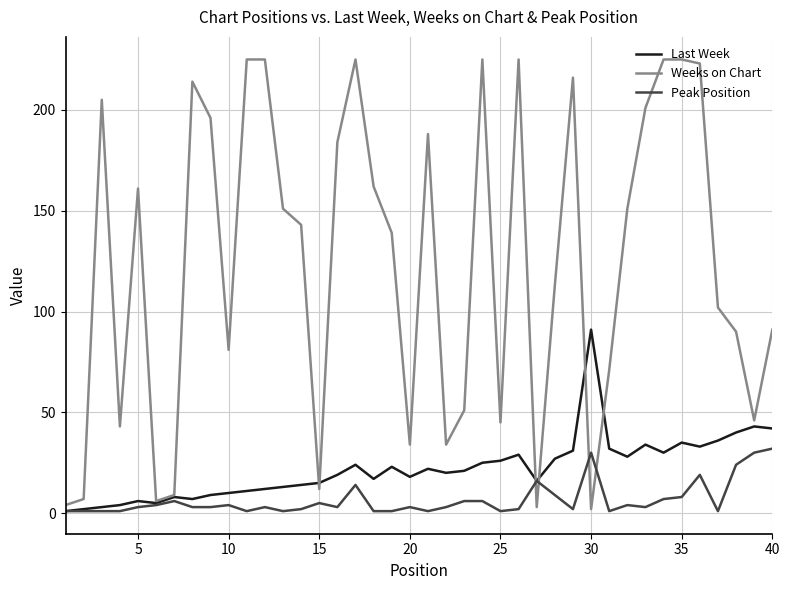

Which series has the largest total across all categories?

Weeks on Chart